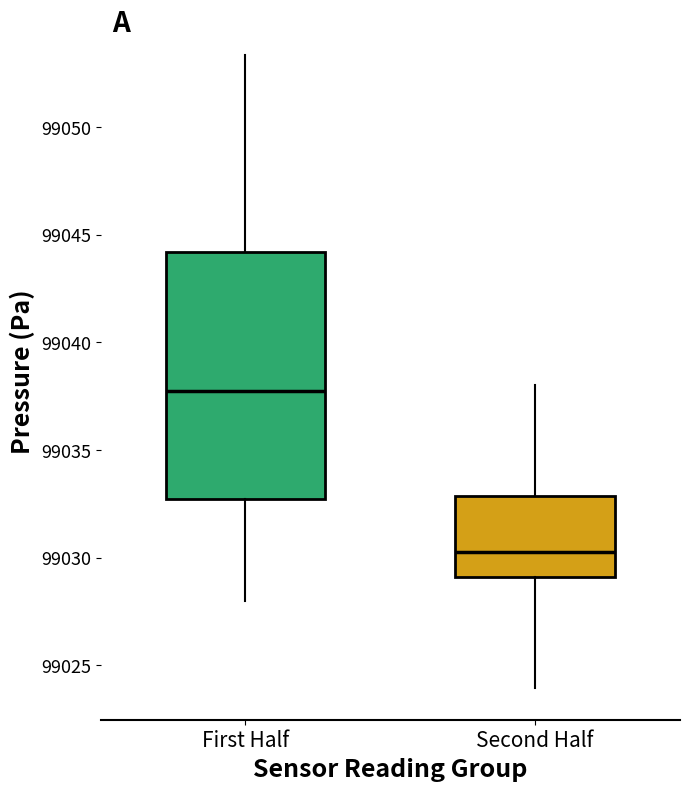

Which box's median line is the highest?

First Half